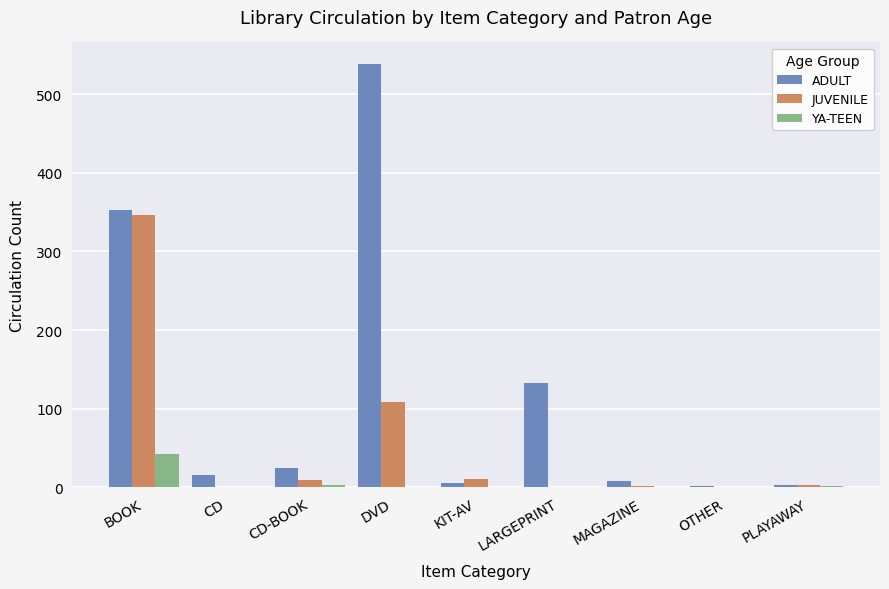

The value of YA-TEEN at CD is 0. True or false?

True